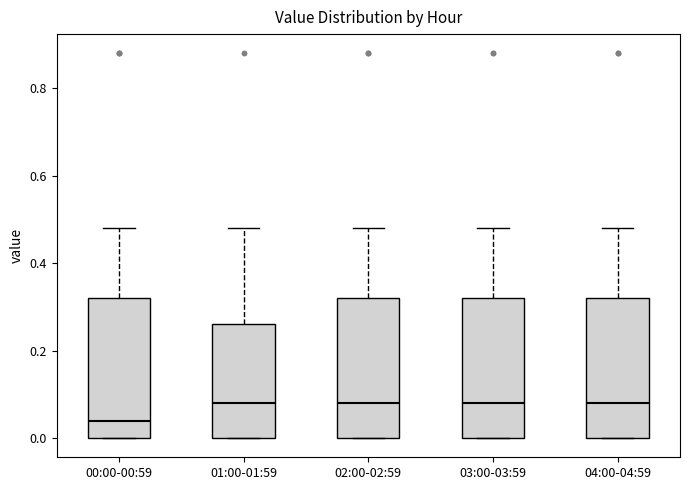

Reading left to right, read every box against the y-axis: the position of its median line, the range the box covers, and the ends of its whiskers. The values are not printed on the chart, so give them approximately, as read against the axis.

00:00-00:59: median 0.04, box 0.00 to 0.32, whiskers 0.00 to 0.48
01:00-01:59: median 0.08, box 0.00 to 0.26, whiskers 0.00 to 0.48
02:00-02:59: median 0.08, box 0.00 to 0.32, whiskers 0.00 to 0.48
03:00-03:59: median 0.08, box 0.00 to 0.32, whiskers 0.00 to 0.48
04:00-04:59: median 0.08, box 0.00 to 0.32, whiskers 0.00 to 0.48